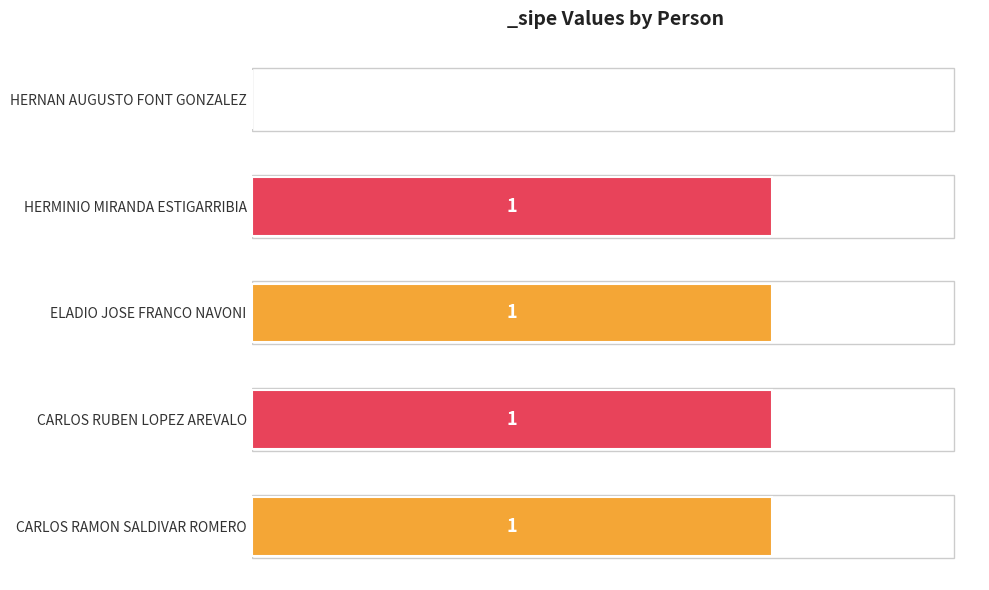

Where is the data nearest to the value 0?

HERNAN AUGUSTO FONT GONZALEZ